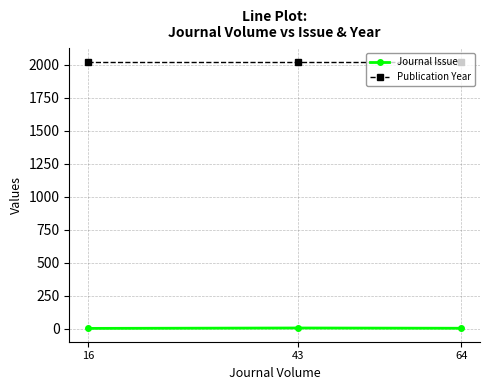

What are all the series names shown in the legend?

Journal Issue, Publication Year